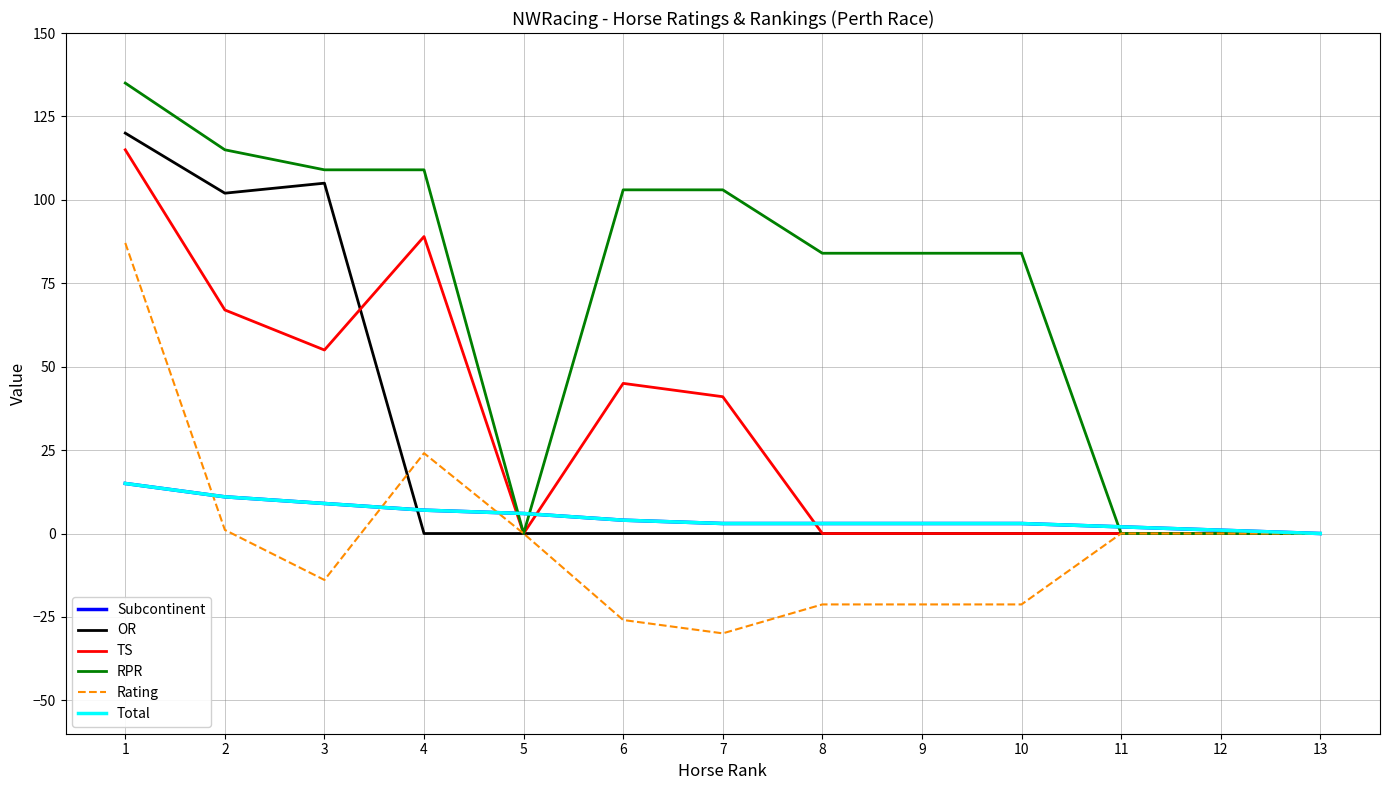

Is this an area chart (filled region under the line)?

No